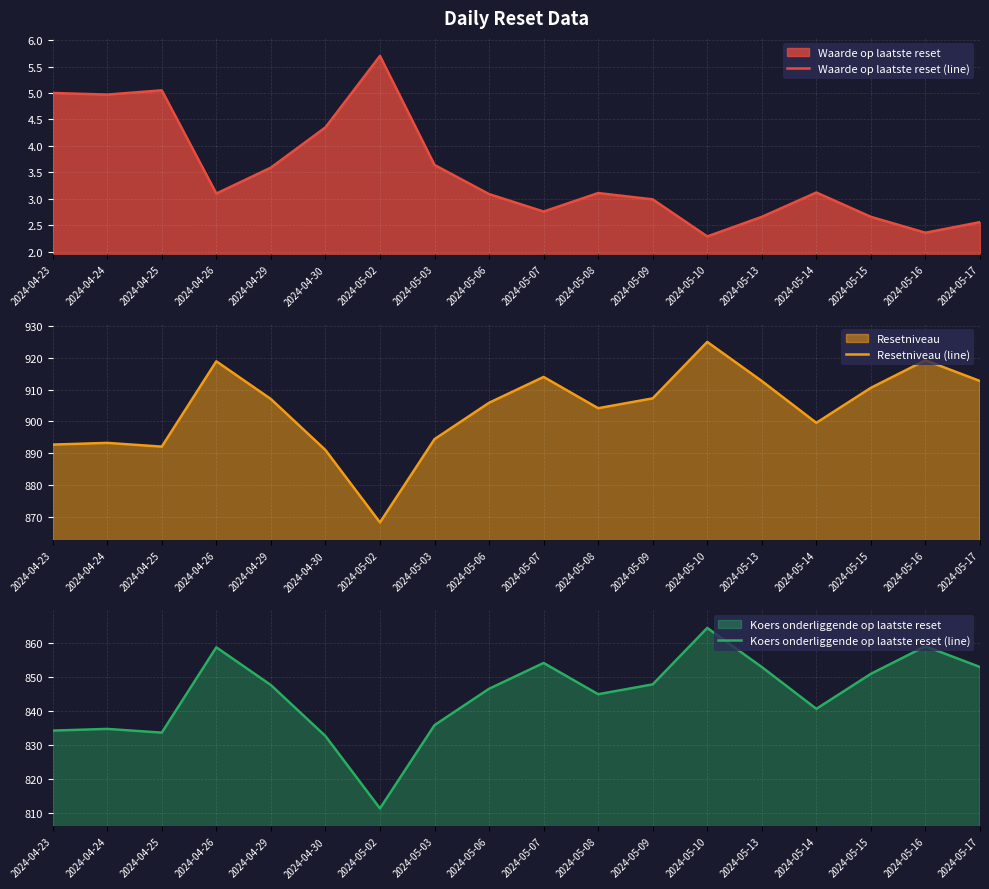

Is it true that Waarde op laatste reset (line) equals 4.4 at 2024-05-13?

False